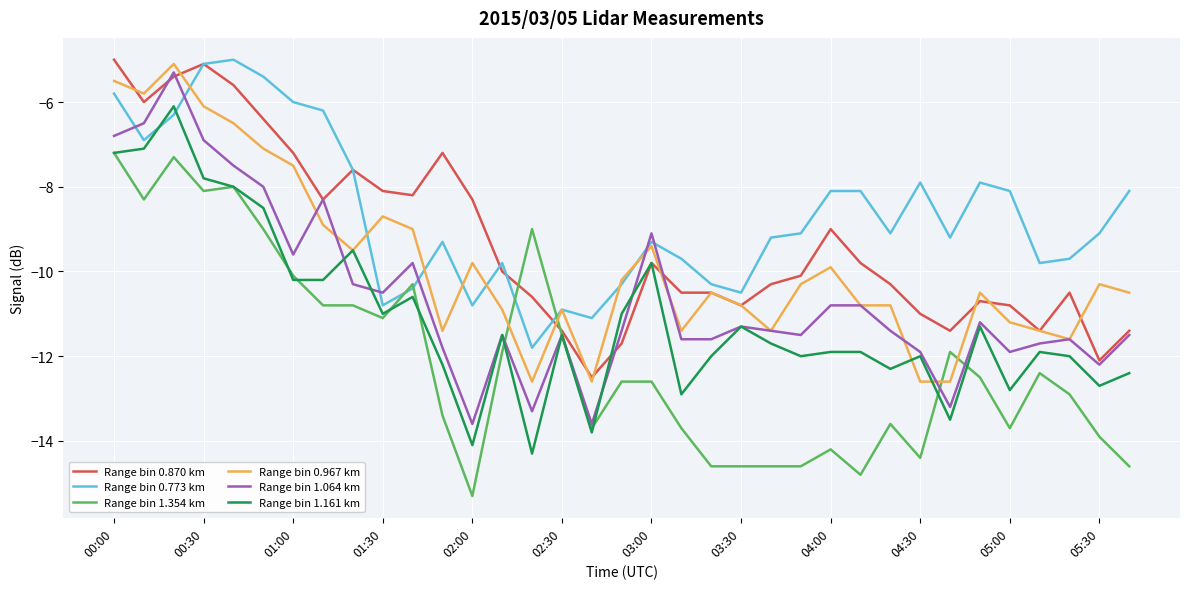

Count the number of data series in this chart.

6